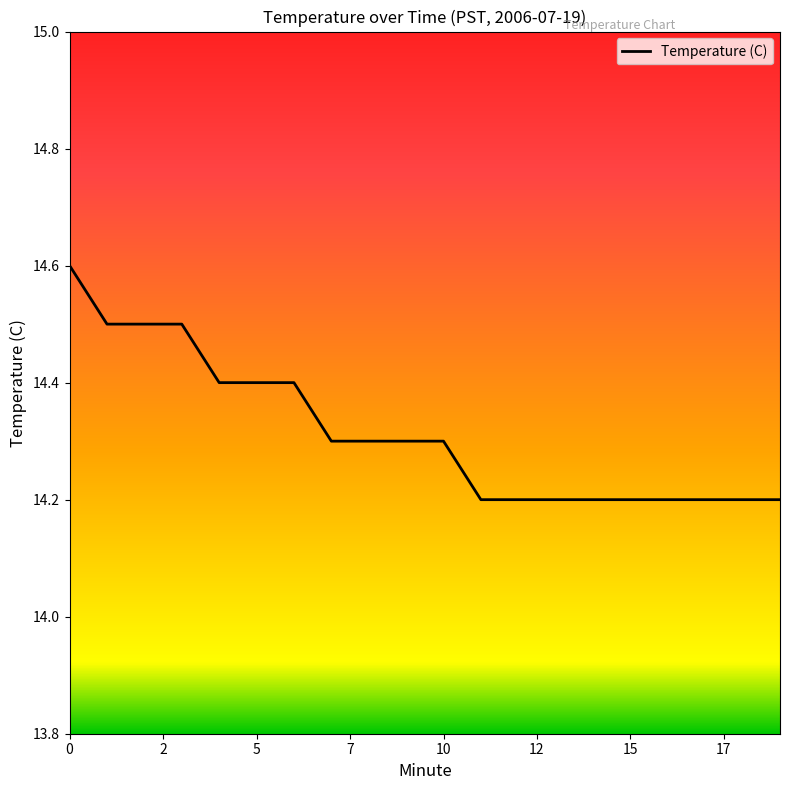

Reading left to right, what are all the values shown in this chart?

14.6	14.5	14.5	14.5	14.4	14.4	14.4	14.3	14.3	14.3	14.3	14.2	14.2	14.2	14.2	14.2	14.2	14.2	14.2	14.2